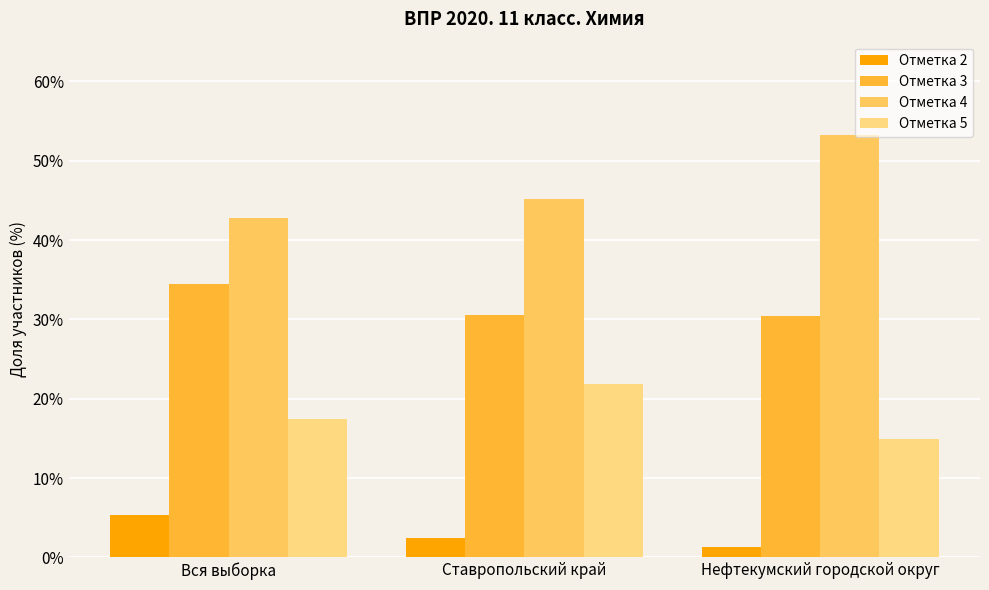

Which series changed the most between Вся выборка and Нефтекумский городской округ?

Отметка 4